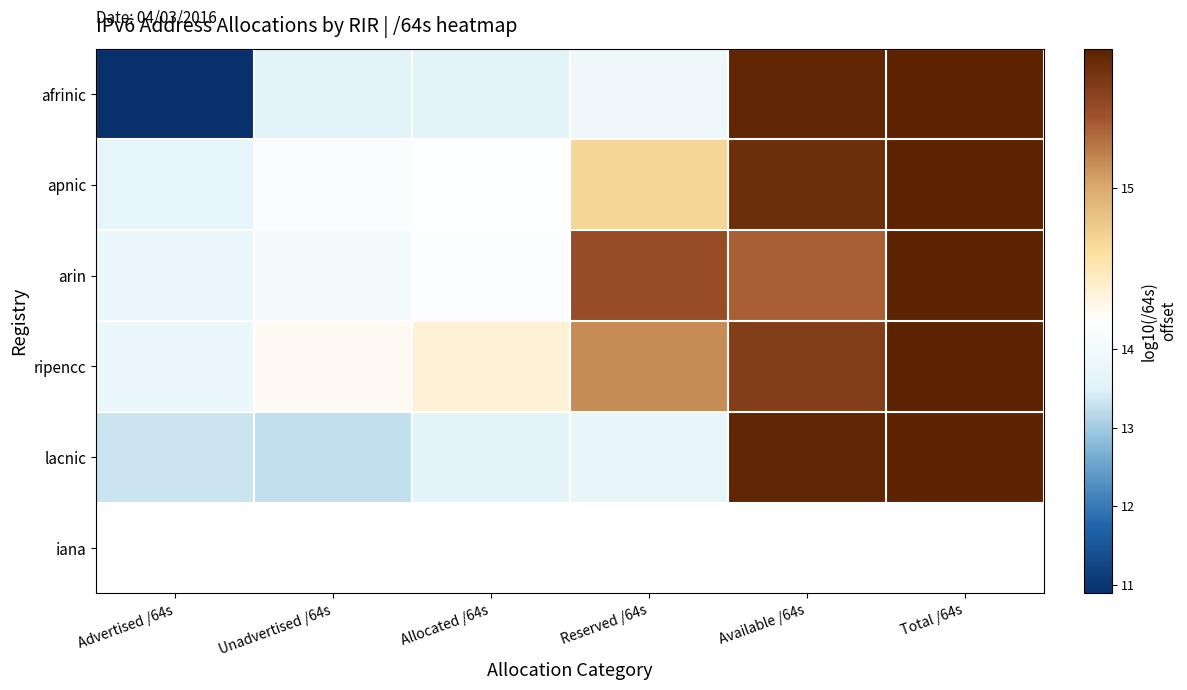

Which has a higher value, Available /64s or Advertised /64s?

Available /64s